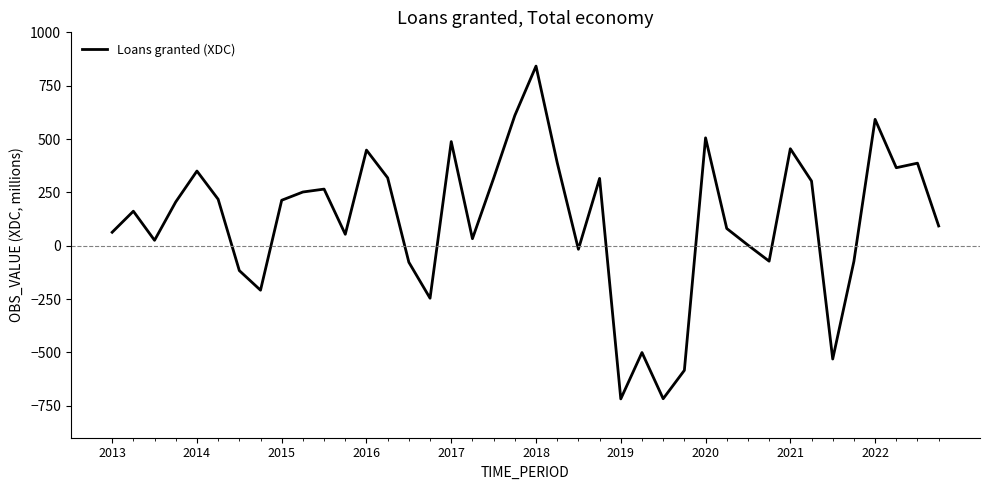

What is the greatest value displayed?

841.7